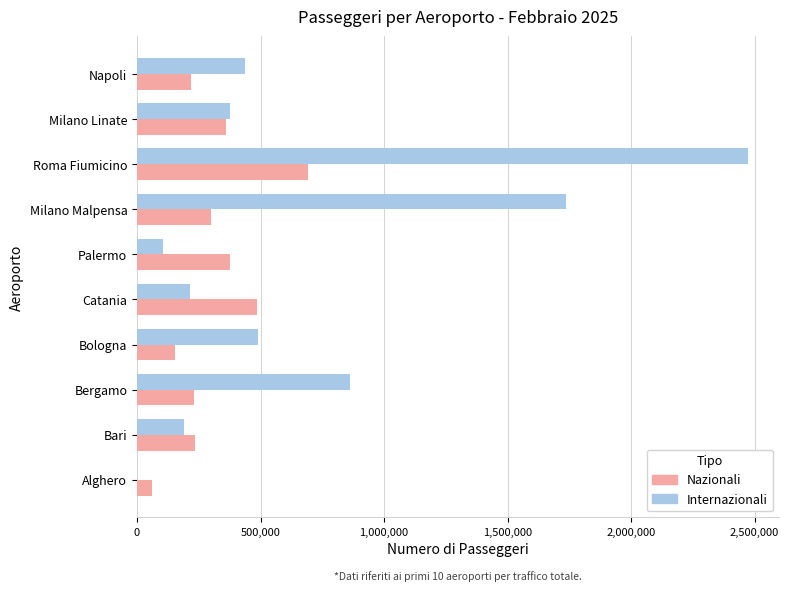

Count the number of data series in this chart.

2